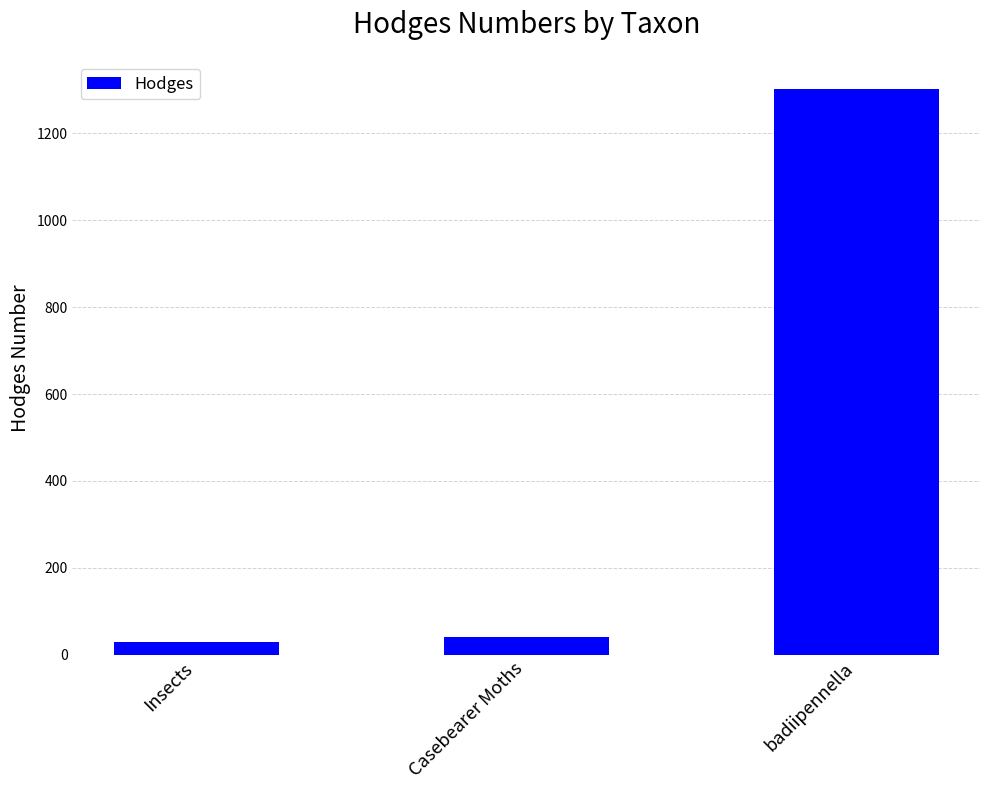

Does the chart contain any negative values?

No